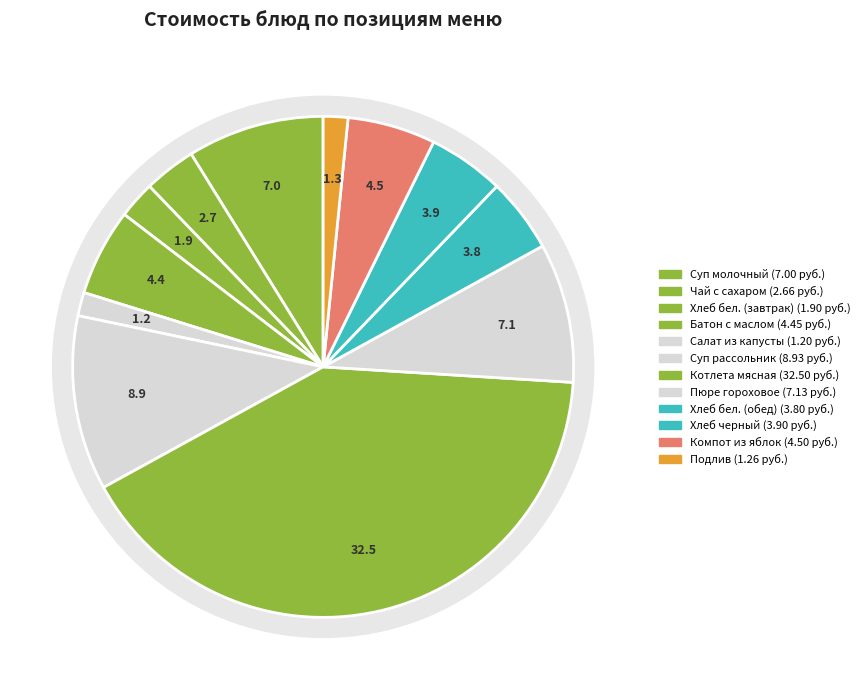

Is it true that Чай с сахаром is 3% of the pie?

True